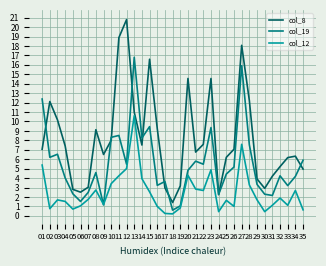

What value does the col_12 series have at 26?

1.0